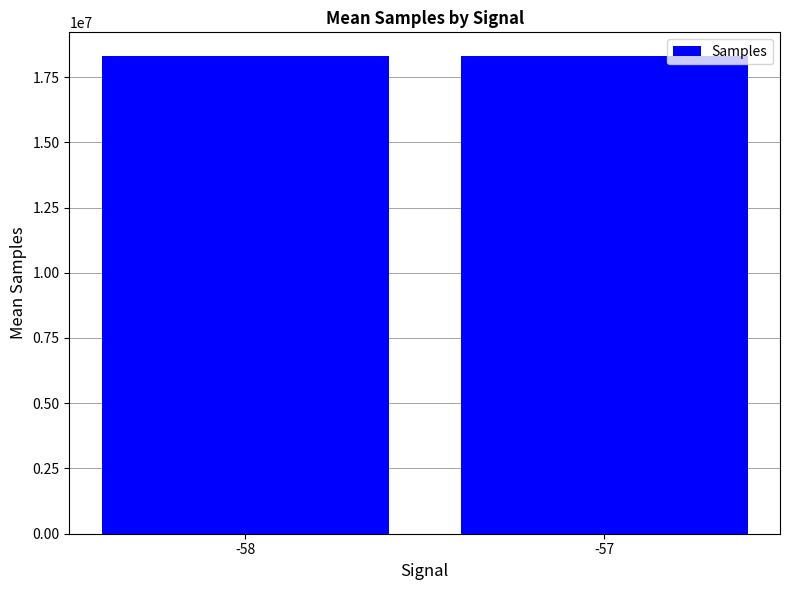

Are the bars horizontal?

No